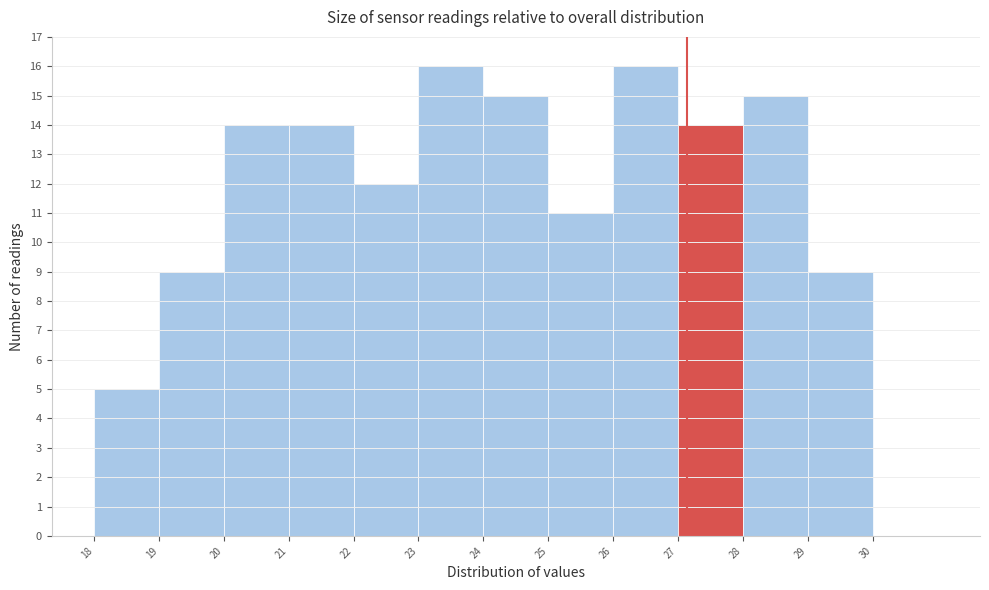

Reading left to right, transcribe this chart: for each bar, give the range it covers on the x-axis and its height. Neither the bar edges nor the heights are printed on the chart, so give them approximately, as read against the axes.

17.87 to 18.87: 5
18.87 to 19.87: 9
19.87 to 20.87: 14
20.87 to 21.87: 14
21.87 to 22.87: 12
22.87 to 23.87: 16
23.87 to 24.87: 15
24.87 to 25.87: 11
25.87 to 26.87: 16
26.87 to 27.87: 14
27.87 to 28.87: 15
28.87 to 29.87: 9
29.87 to 30.87: 0